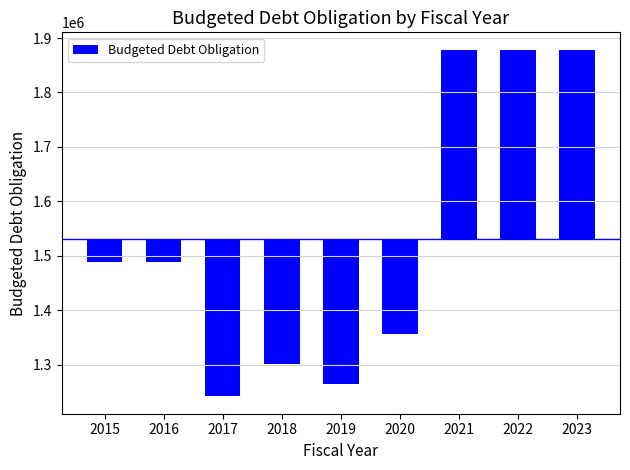

List the labels in order of value, largest first.

2021, 2022, 2023, 2016, 2015, 2020, 2018, 2019, 2017